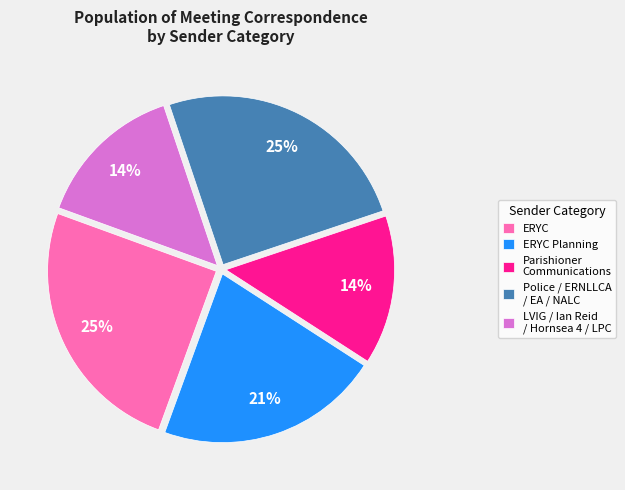

Does Parishioner Communications account for over 50% of the chart?

No